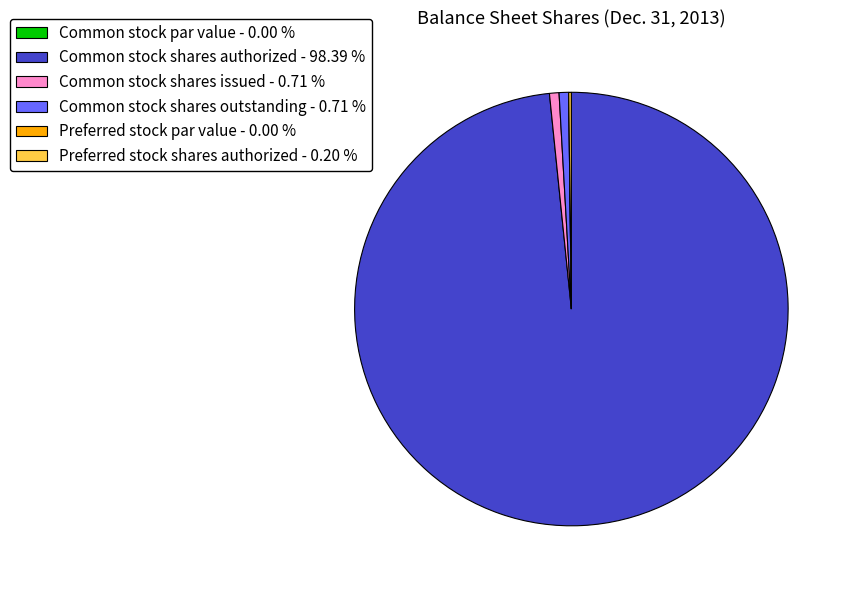

Which slice is the largest?

Common stock shares authorized - 98.39 %